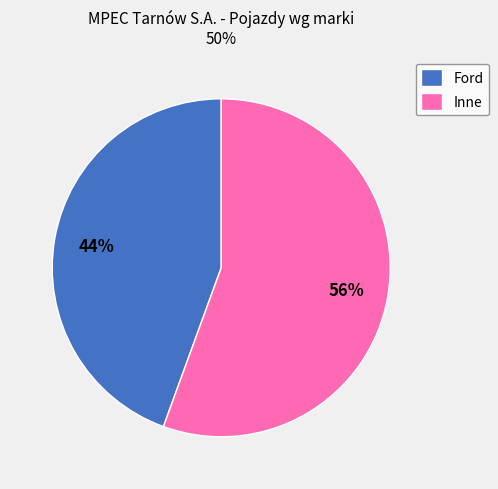

What is the smallest slice in the pie chart?

Ford